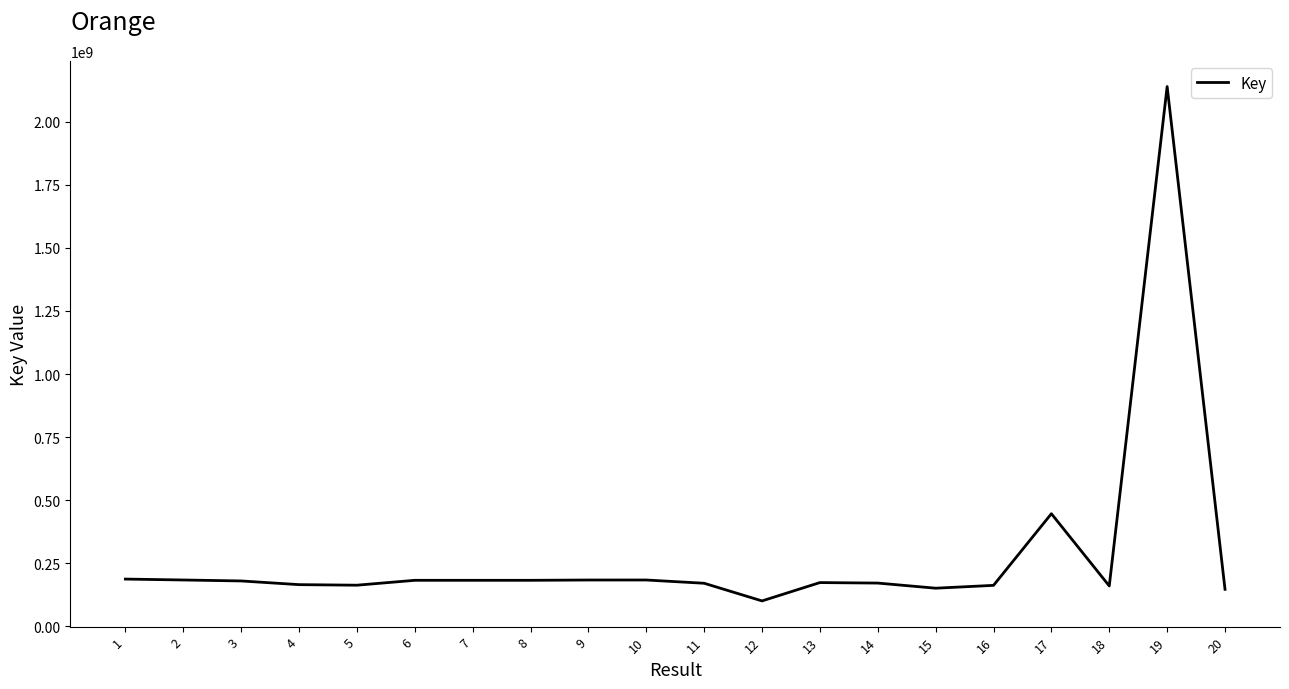

Is it true that the value at 8 is 182081058?

True